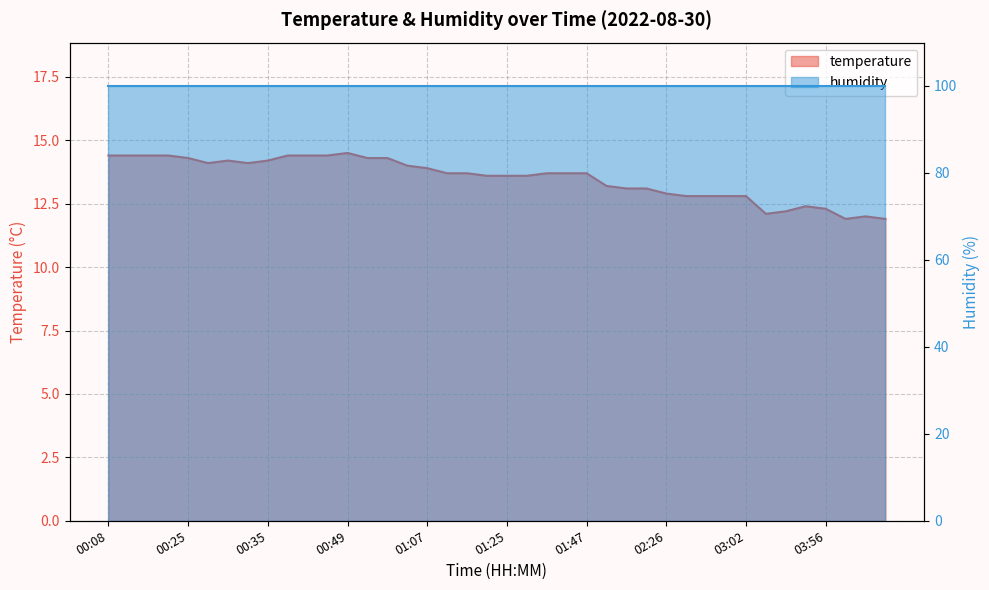

List the labels in order of value, smallest first.

04:08, 04:23, 04:13, 03:36, 03:39, 03:56, 03:44, 02:28, 02:31, 02:40, 03:02, 02:26, 01:56, 02:06, 01:54, 01:19, 01:25, 01:27, 01:14, 01:16, 01:32, 01:34, 01:47, 01:07, 01:04, 00:27, 00:32, 00:30, 00:35, 00:25, 00:57, 00:59, 00:08, 00:10, 00:20, 00:23, 00:40, 00:42, 00:47, 00:49